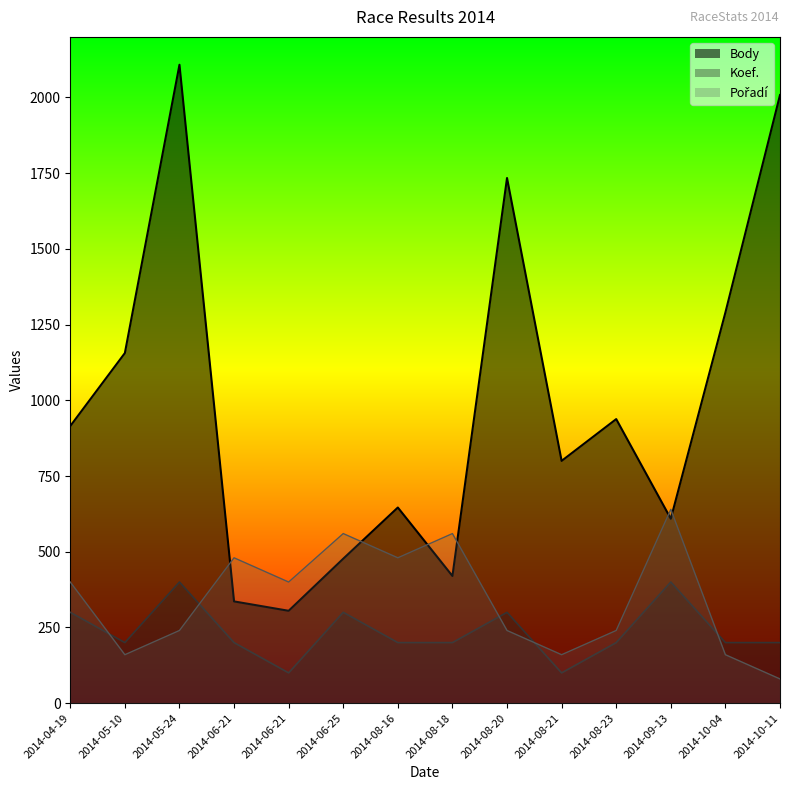

How many categories are shown in the chart?

14